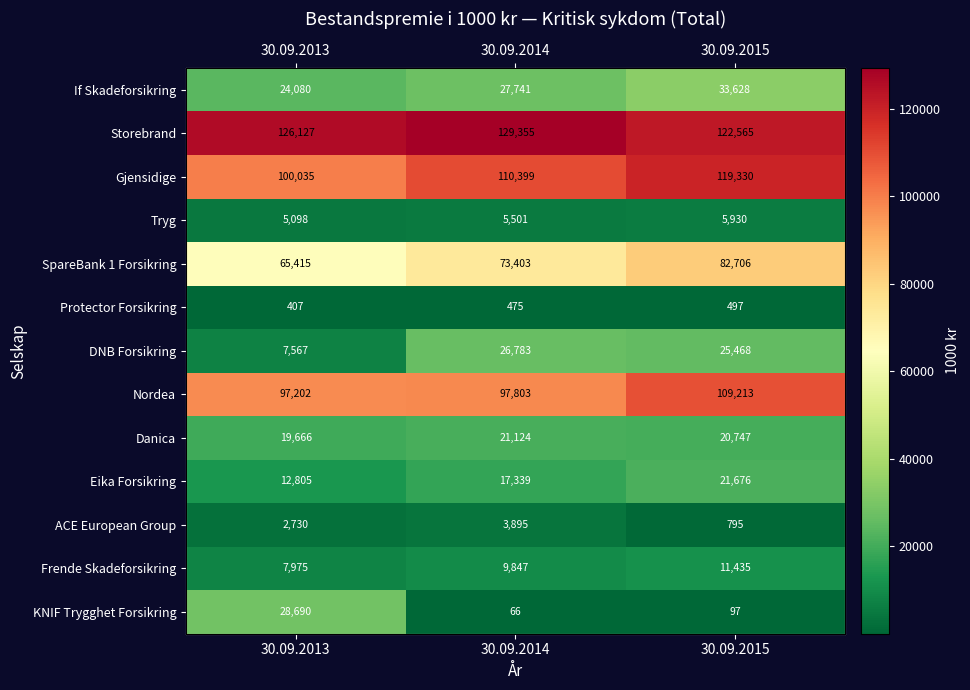

What is the maximum value shown in the chart?

129355